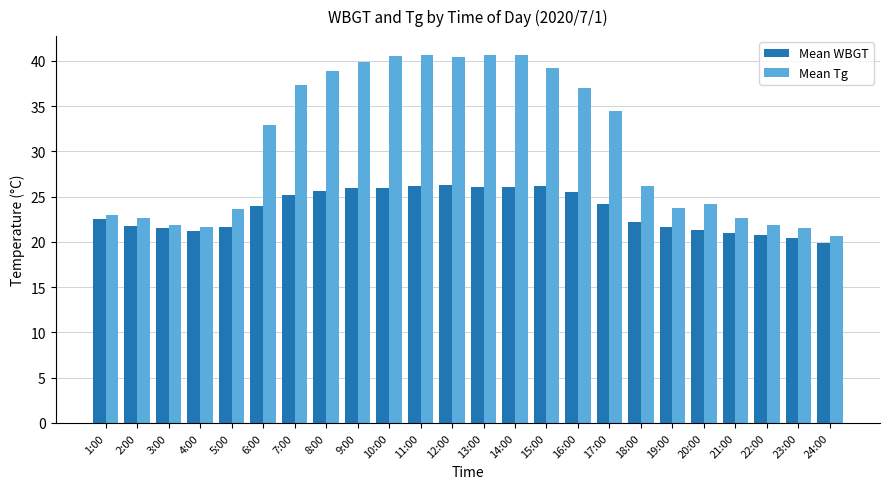

The Mean Tg series shows 68.3 at 14:00. True or false?

False